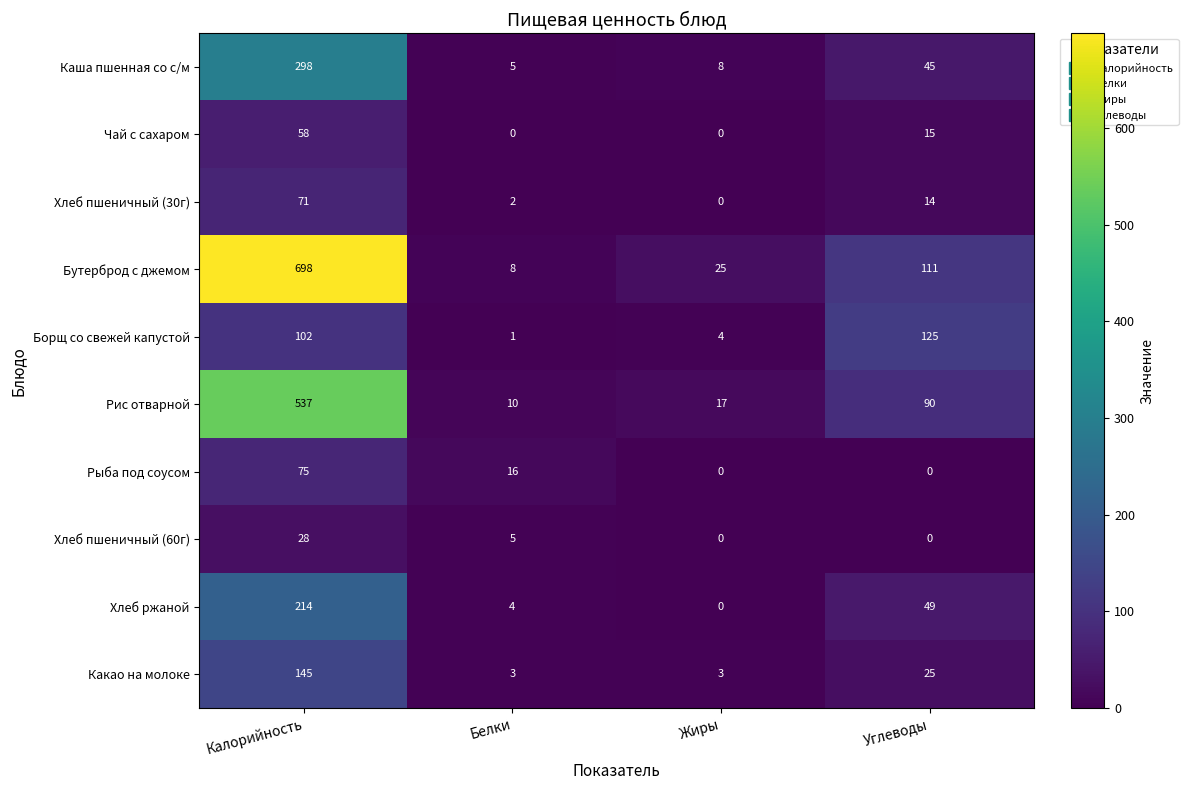

What is the approximate value of Рис отварной at Углеводы?

90